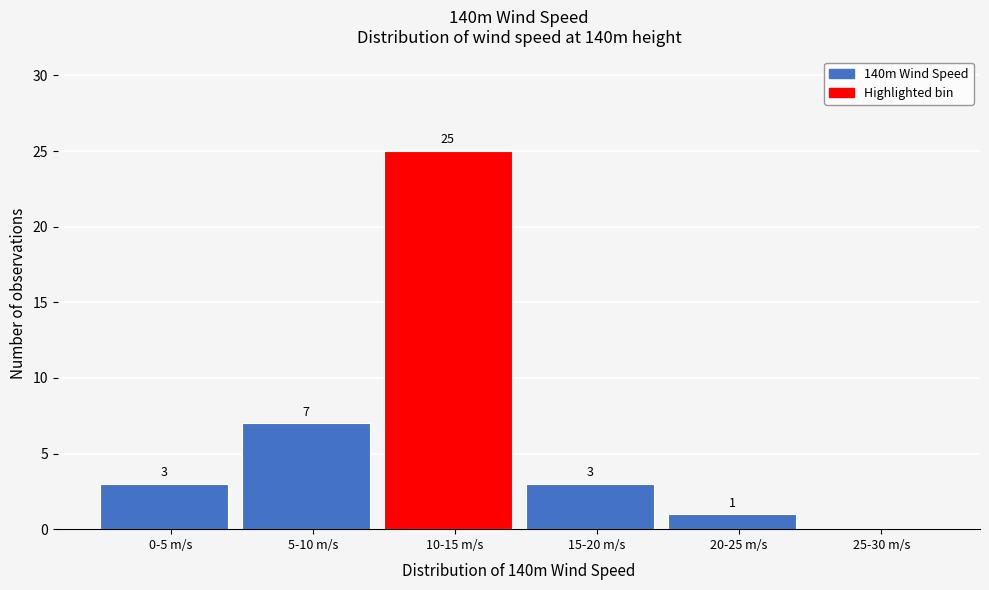

Reading left to right, extract all data points from this chart.

0-5 m/s=3	5-10 m/s=7	10-15 m/s=25	15-20 m/s=3	20-25 m/s=1	25-30 m/s=0